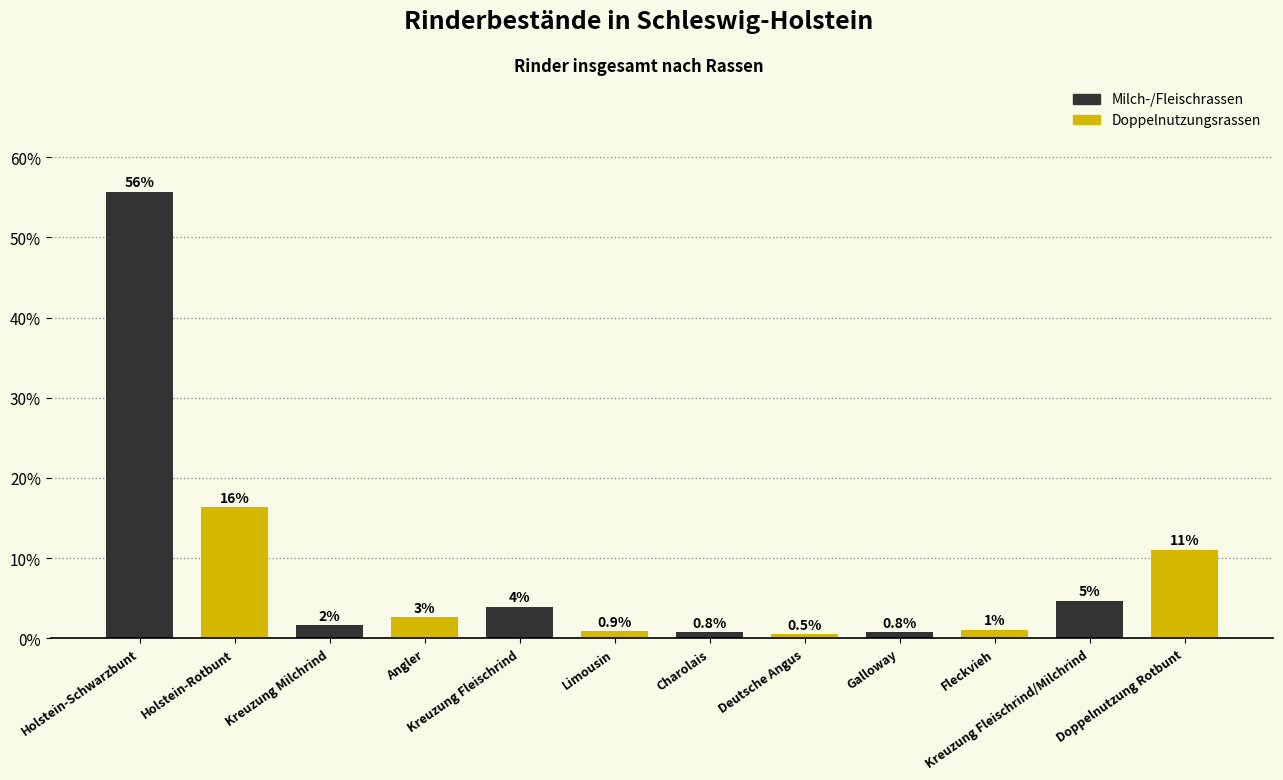

What position from the right is Kreuzung Fleischrind?

8